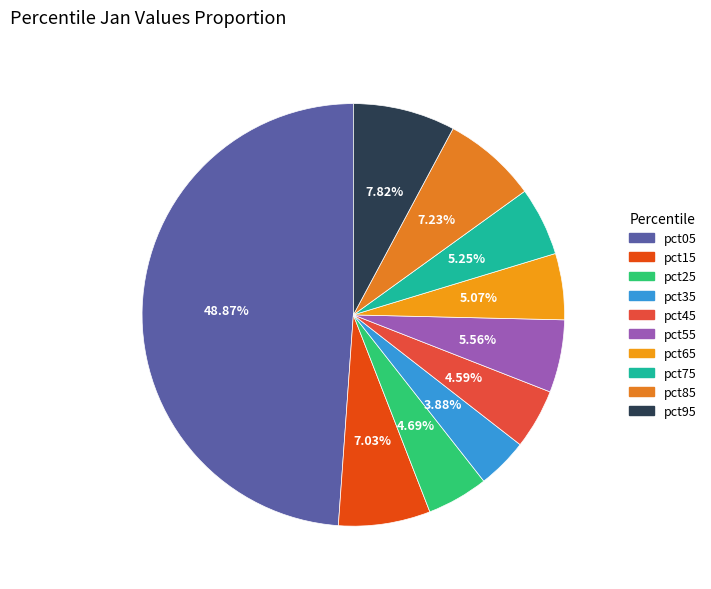

Which slice is the smallest?

pct35